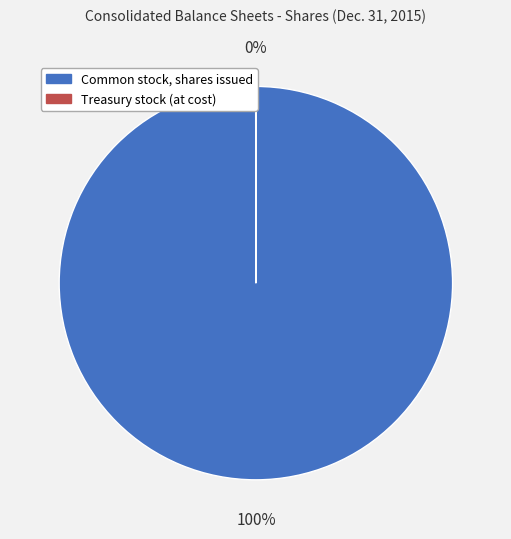

Which slice is the largest?

Common stock, shares issued